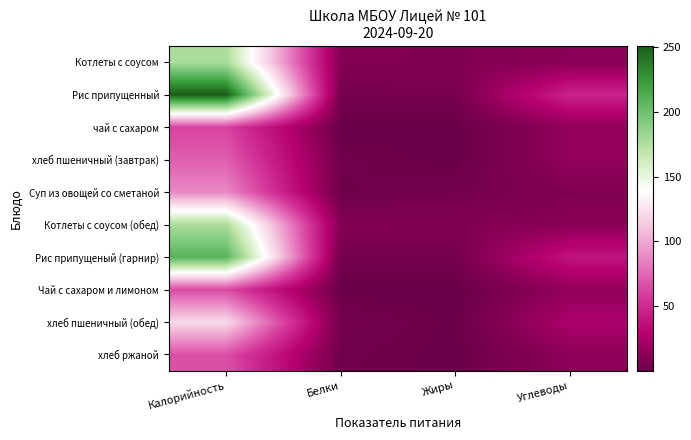

Reading right to left, list all the values displayed in this chart.

Котлеты с соусом: Углеводы=11.9	Жиры=9.5	Белки=10.2	Калорийность=177.0
Рис припущенный: Углеводы=46.7	Жиры=5.2	Белки=4.5	Калорийность=251.0
чай с сахаром: Углеводы=15.0	Жиры=0.0	Белки=0.2	Калорийность=61.0
хлеб пшеничный (завтрак): Углеводы=15.0	Жиры=0.3	Белки=2.4	Калорийность=72.0
Суп из овощей со сметаной: Углеводы=9.2	Жиры=3.6	Белки=1.7	Калорийность=88.0
Котлеты с соусом (обед): Углеводы=11.9	Жиры=9.5	Белки=10.2	Калорийность=177.0
Рис припущеный (гарнир): Углеводы=38.7	Жиры=4.3	Белки=3.7	Калорийность=209.0
Чай с сахаром и лимоном: Углеводы=15.2	Жиры=0.0	Белки=0.3	Калорийность=64.0
хлеб пшеничный (обед): Углеводы=25.0	Жиры=0.5	Белки=4.0	Калорийность=120.0
хлеб ржаной: Углеводы=13.5	Жиры=0.3	Белки=2.4	Калорийность=66.0